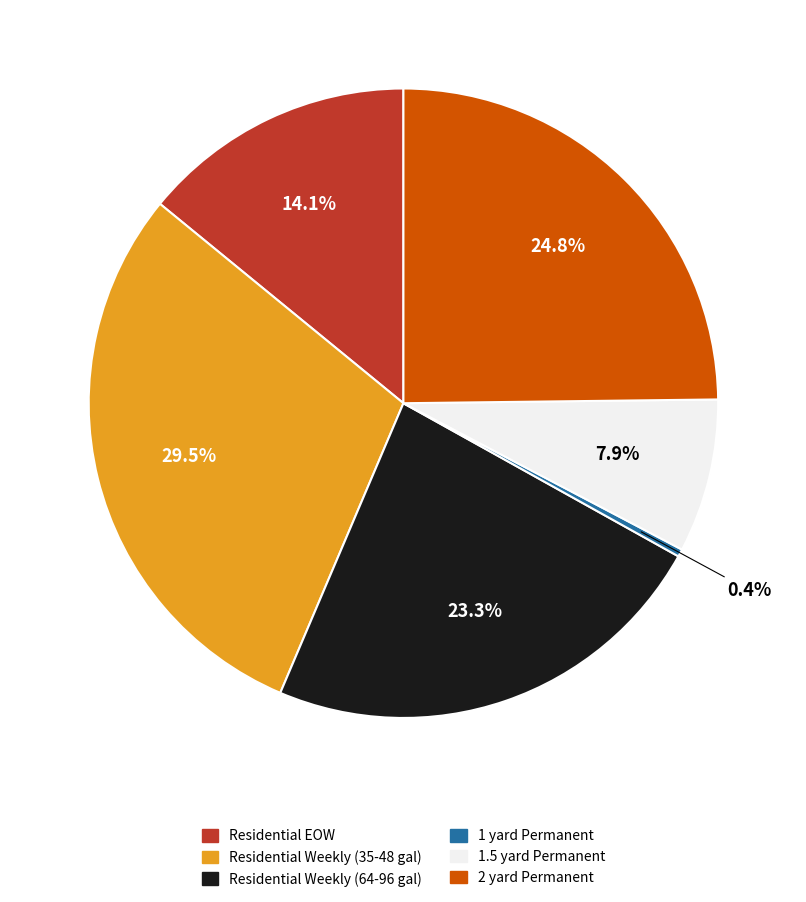

Does any single category account for the majority?

No